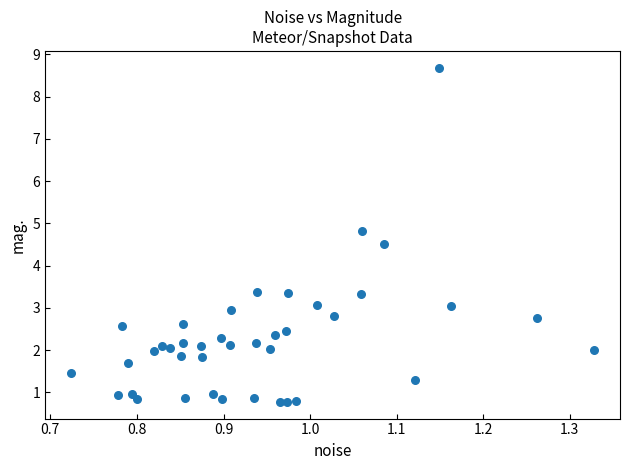

What is the range of Y values (max minus min)?

7.9